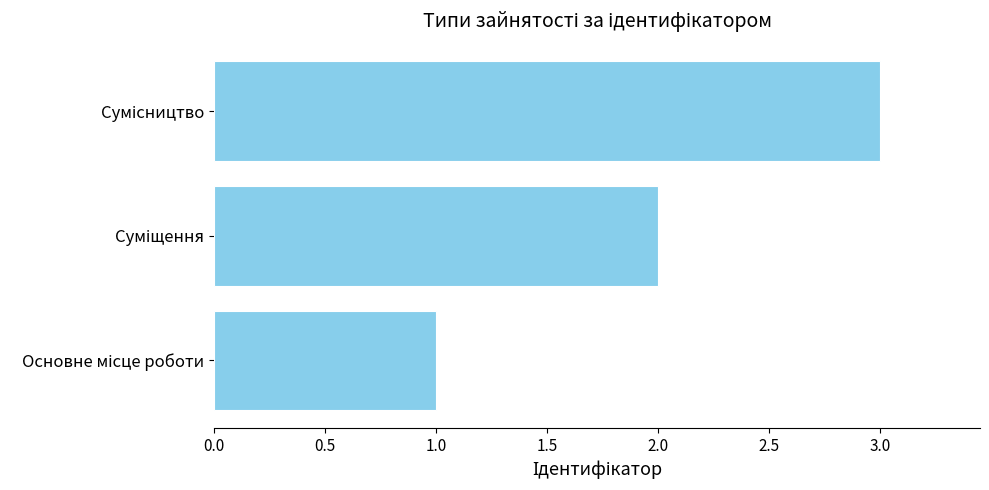

What is the sum of all values?

6